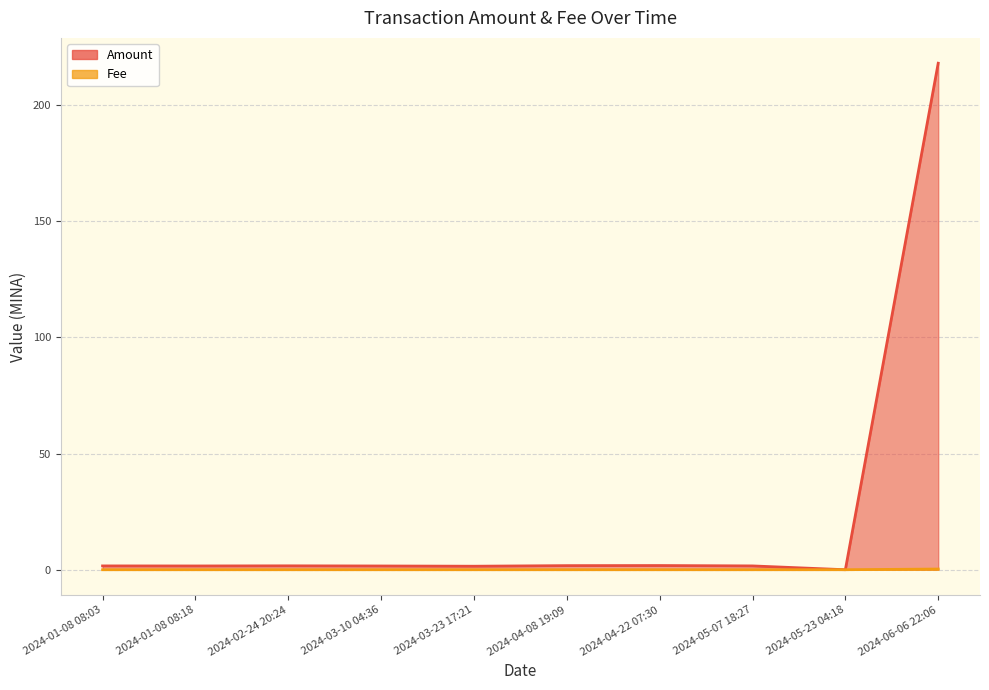

True or false: Amount and Fee cross at least once.

True